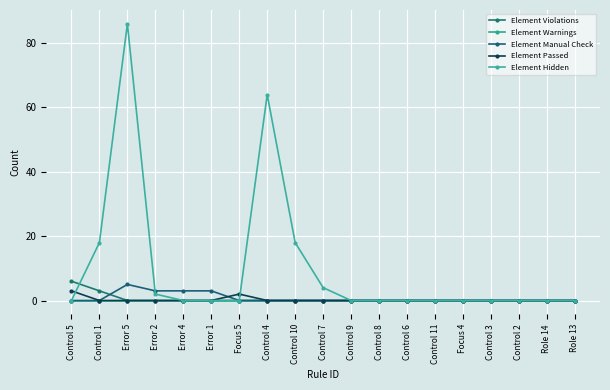

How many data points does each series have?

19